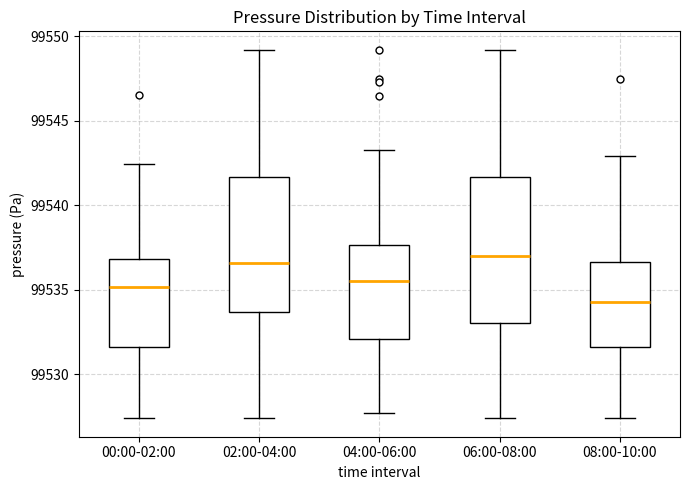

Where does the median line of the box for 08:00-10:00 sit on the y-axis? The values are not printed on the chart, so give them approximately, as read against the axis.

99534.5